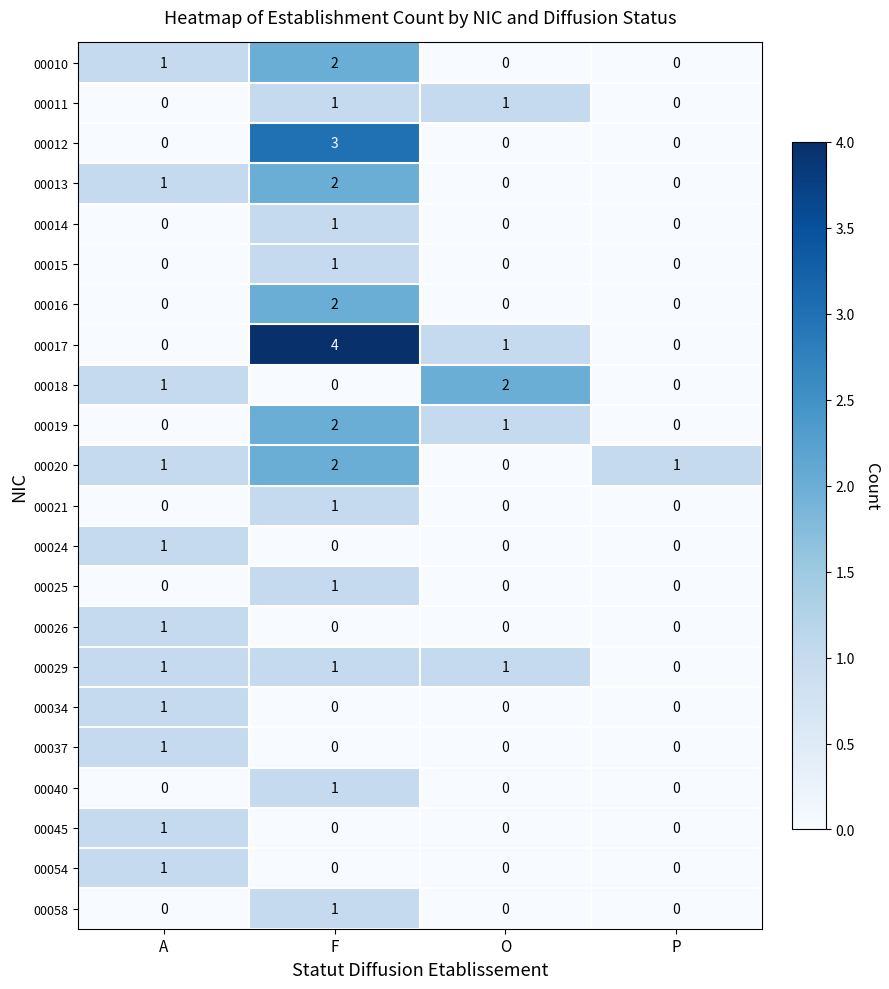

What is the difference between the highest and lowest values at P?

1